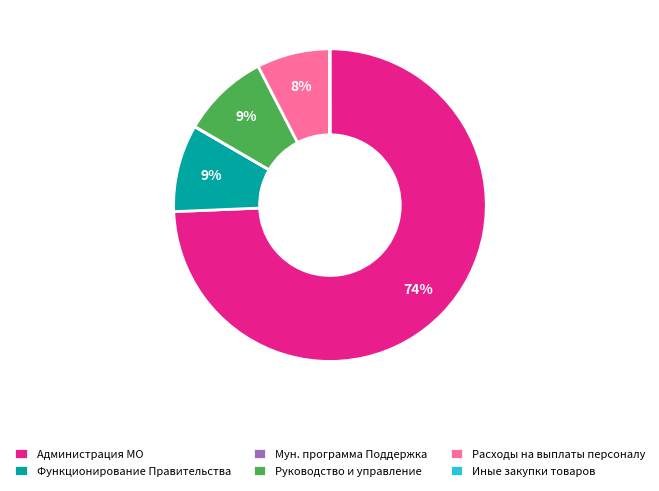

Combined, do Функционирование Правительства and Администрация МО account for over 50%?

Yes